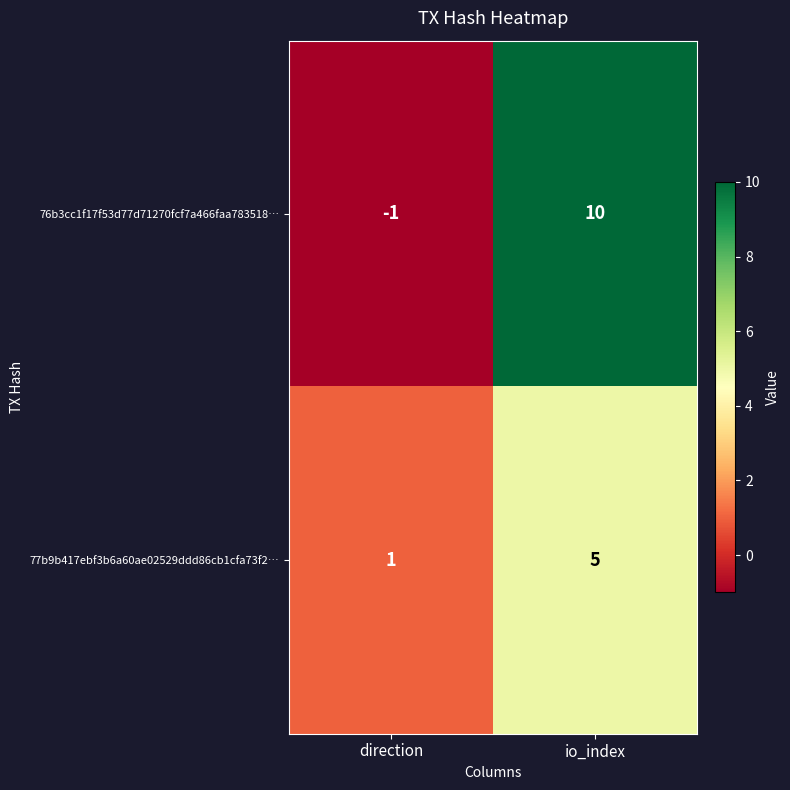

Between direction and io_index, which series saw the biggest shift?

76b3cc1f17f53d77d71270fcf7a466faa783518…